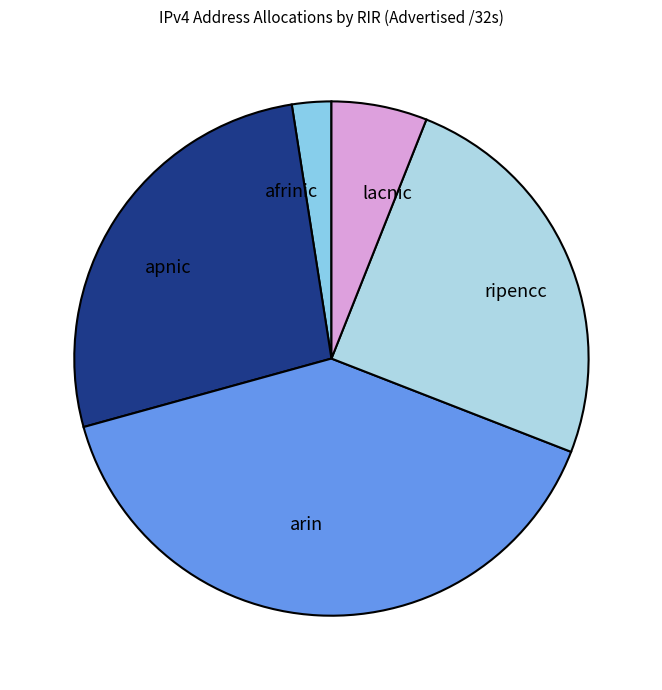

Is there any slice that represents more than half of the pie?

No